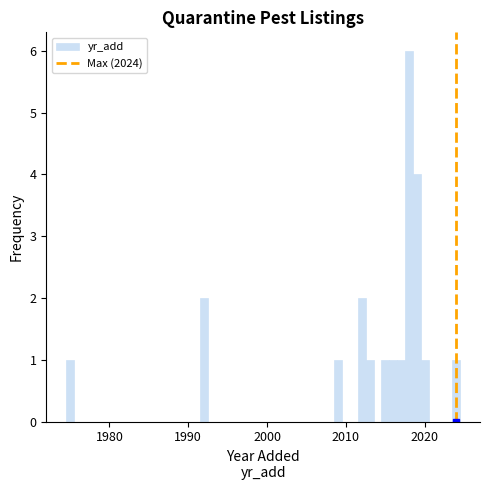

Read against the x-axis, roughly where is the centre of the tallest bar?

2018